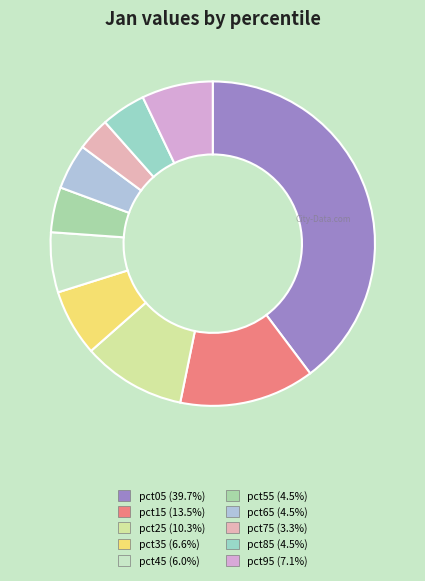

Count the number of slices in the pie.

10